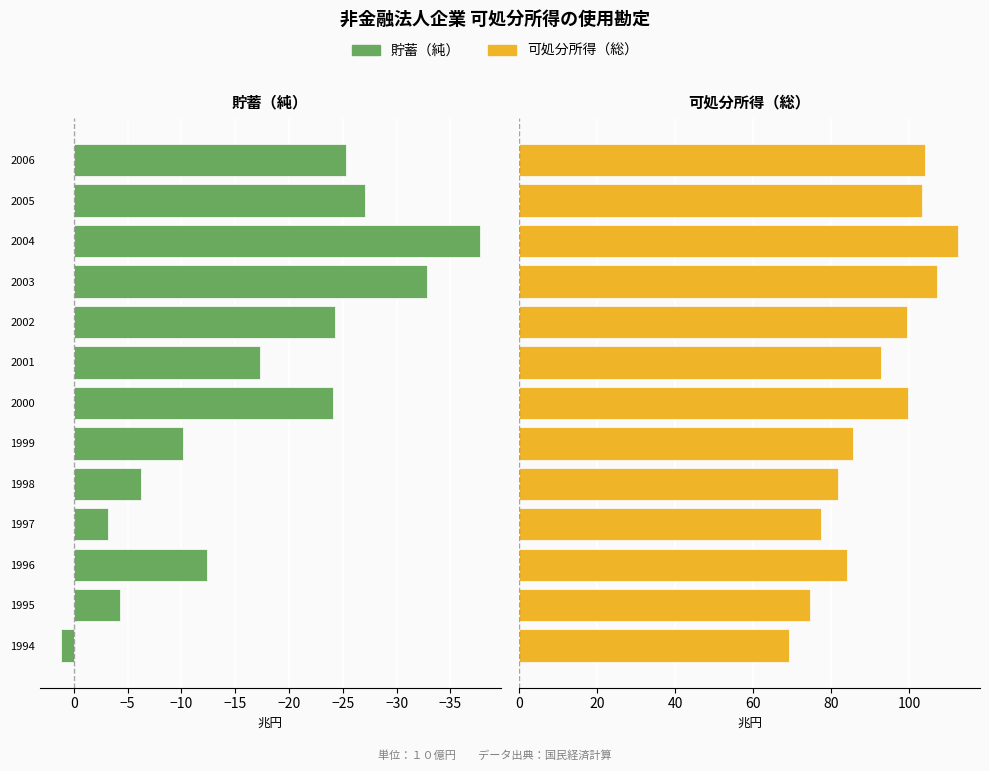

True or false: 可処分所得（総） has a value of 102.3 at 1994.

False